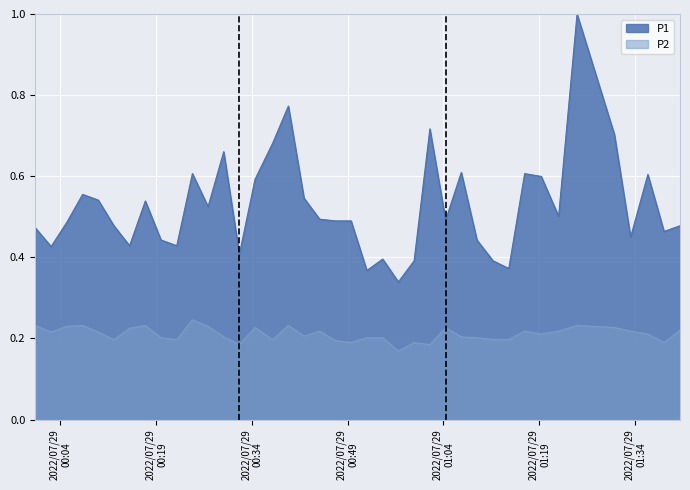

What is the value of the P1 point at the 39th from the left?

0.5